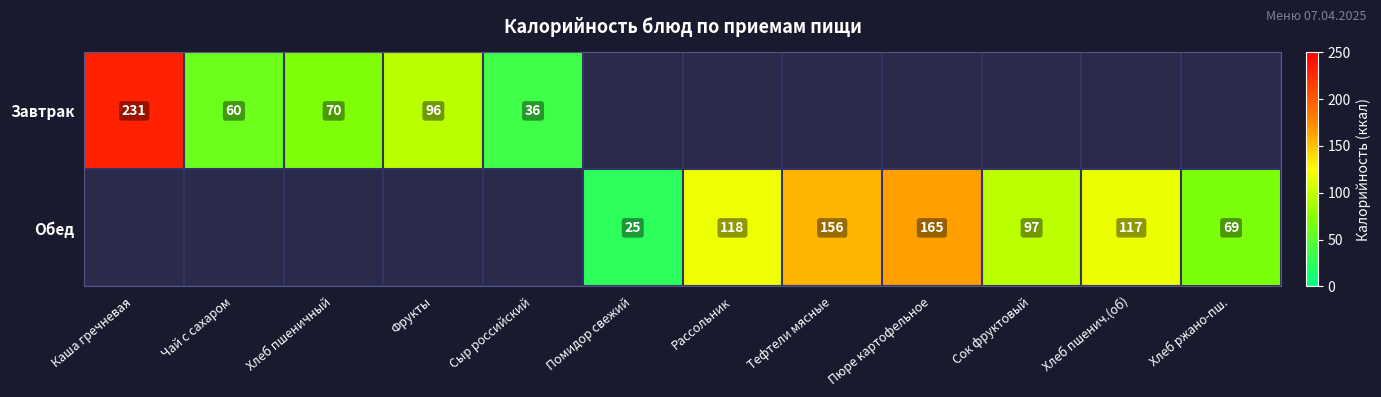

Is it true that Завтрак equals 231 at Каша гречневая?

True